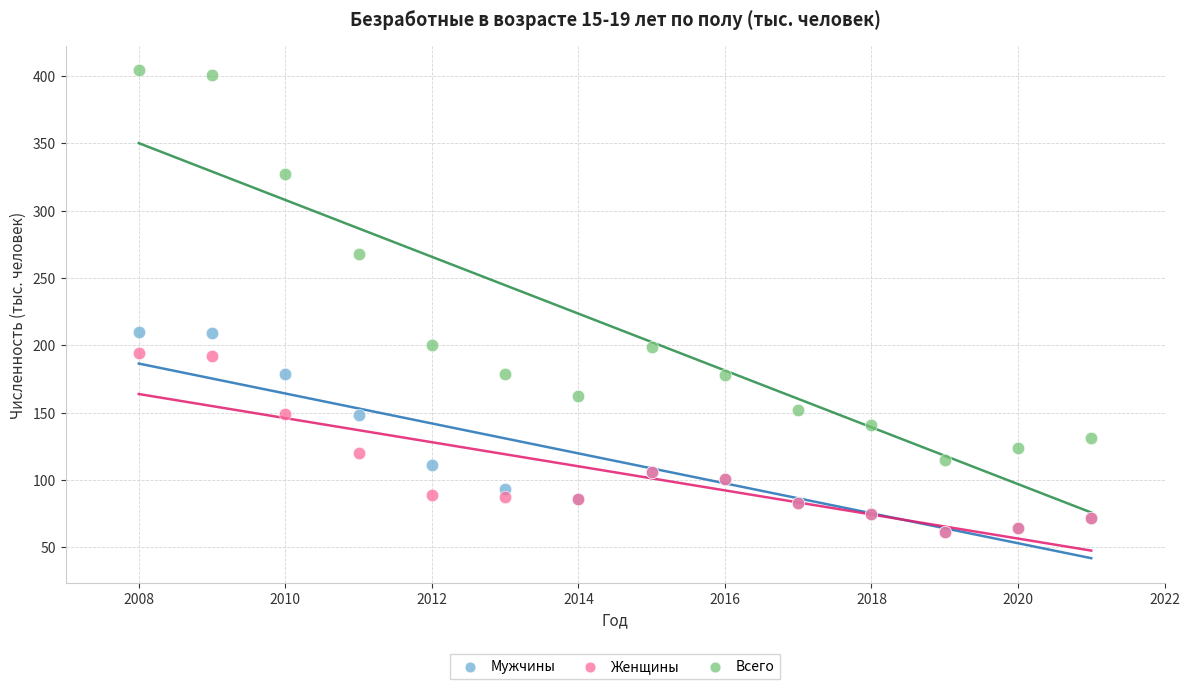

Which series has the largest Y range (max minus min)?

Всего